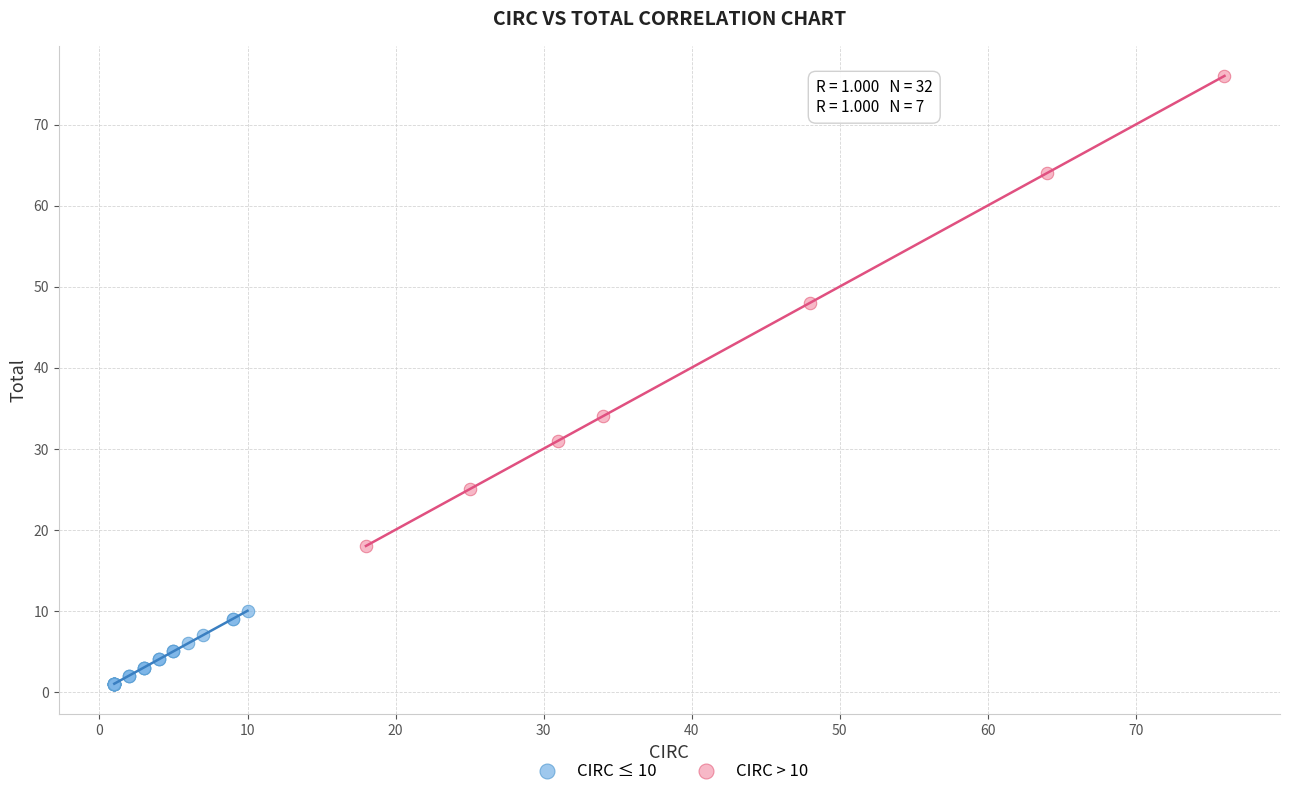

Which series contains the lowest Y value?

CIRC ≤ 10